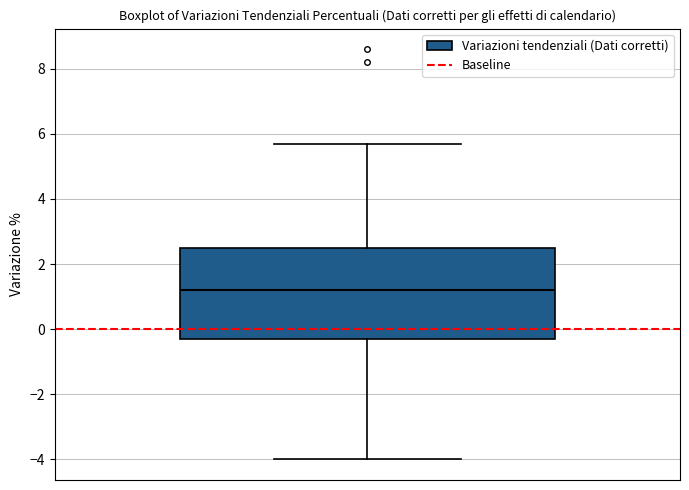

Read this box plot against the y-axis: the position of the median line, the range covered by the box, and the ends of both whiskers. The values are not printed on the chart, so give them approximately, as read against the axis.

median 1.2, box -0.2 to 2.6, whiskers -4.0 to 5.8